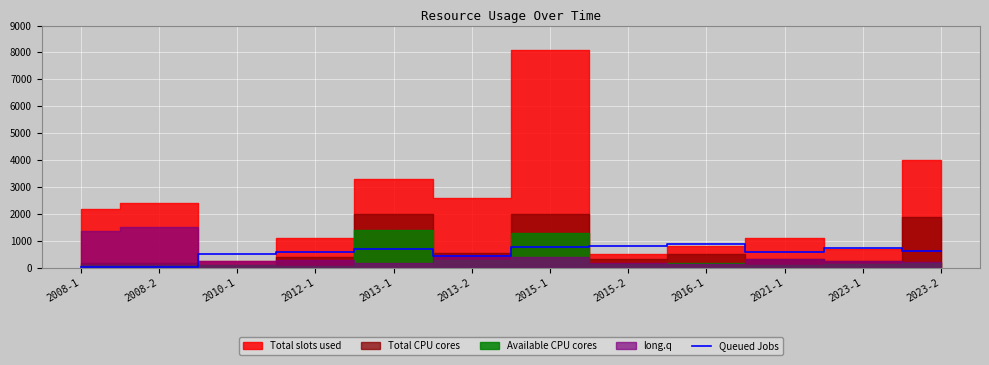

Which label corresponds to the smallest value in the chart?

2008-1